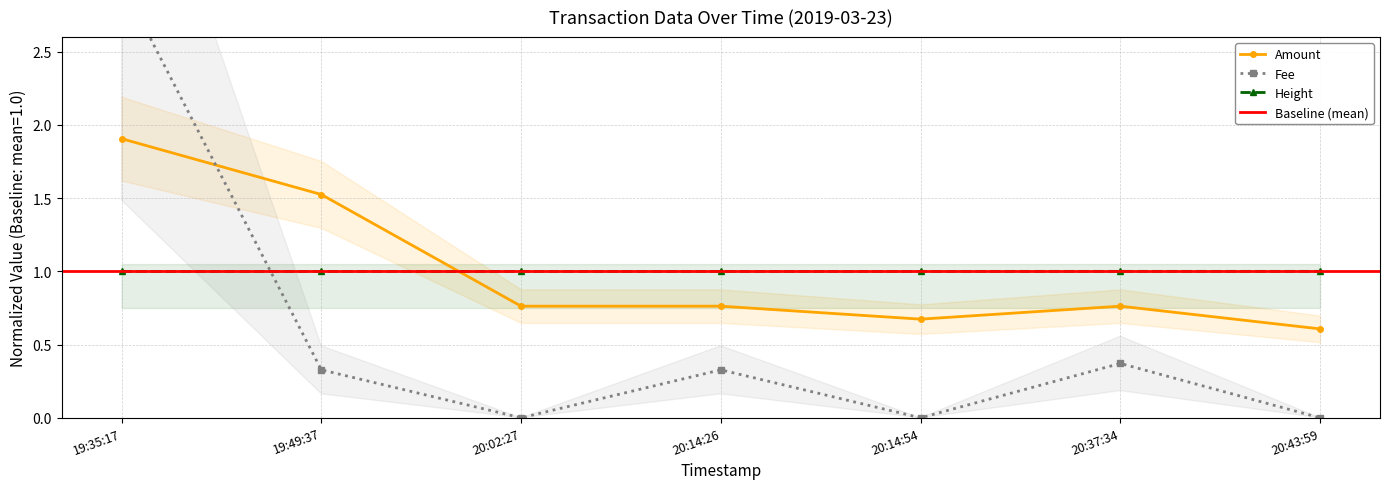

What is the average value of the Amount series?

1.0